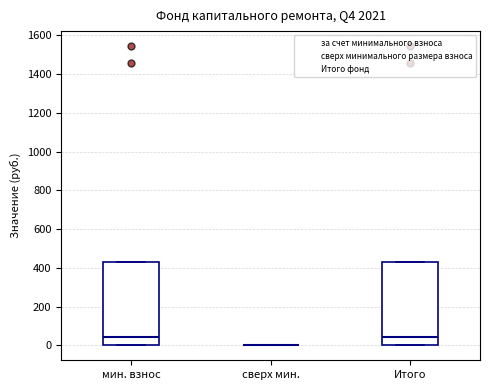

Reading left to right, read every box against the y-axis: the position of its median line, the range the box covers, and the ends of its whiskers. The values are not printed on the chart, so give them approximately, as read against the axis.

мин. взнос: median 40, box 0 to 440, whiskers 0 to 440
сверх мин.: box collapsed to a line at 0, whiskers 0 to 0
Итого: median 40, box 0 to 440, whiskers 0 to 440